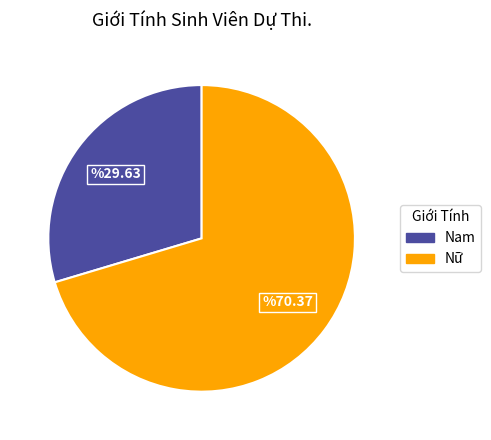

Rank the categories by value from highest to lowest.

Nữ, Nam